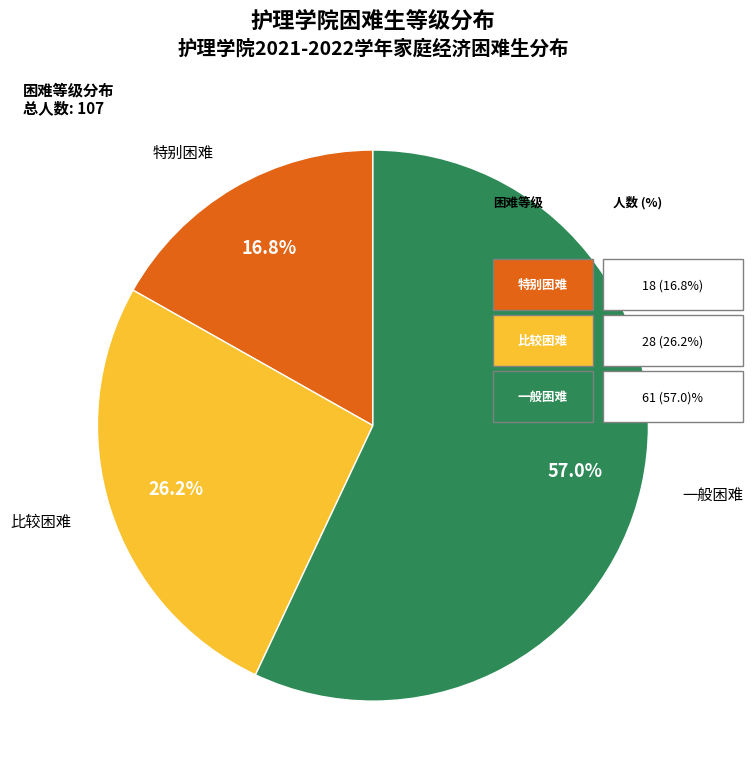

Does any single category account for the majority?

Yes